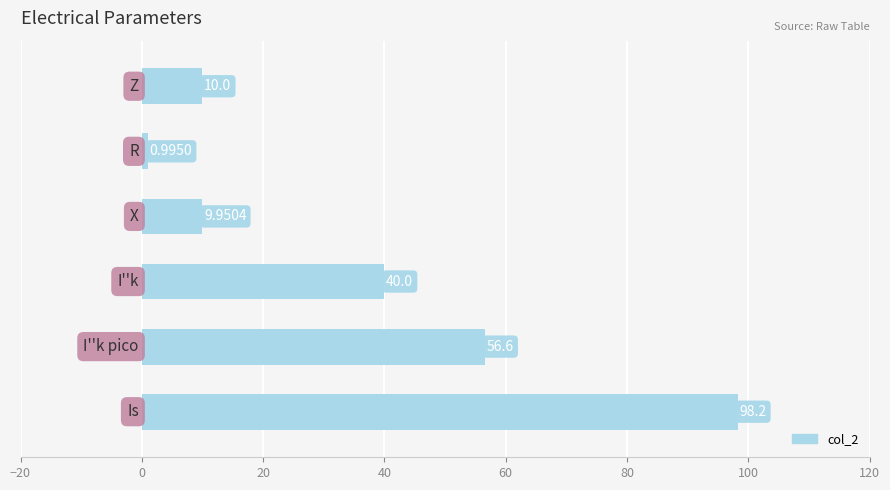

What is the sum of all values?

215.8